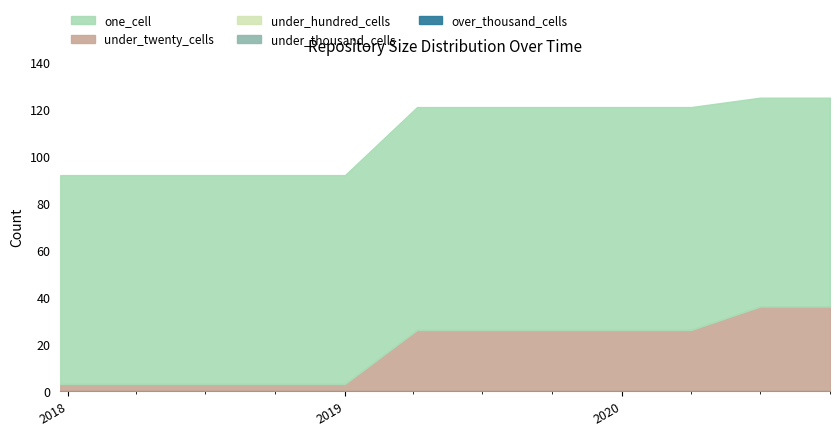

Reading left to right, transcribe all the data shown in this chart.

one_cell: 2017-12-22=89	2018-04-09=89	2018-07-11=89	2018-09-28=89	2019-01-01=89	2019-04-06=95	2019-07-01=95	2019-10-09=95	2020-01-01=95	2020-04-01=95	2020-07-01=89	2020-10-01=89
under_twenty_cells: 2017-12-22=3	2018-04-09=3	2018-07-11=3	2018-09-28=3	2019-01-01=3	2019-04-06=26	2019-07-01=26	2019-10-09=26	2020-01-01=26	2020-04-01=26	2020-07-01=36	2020-10-01=36
under_hundred_cells: 2017-12-22=0	2018-04-09=0	2018-07-11=0	2018-09-28=0	2019-01-01=0	2019-04-06=0	2019-07-01=0	2019-10-09=0	2020-01-01=0	2020-04-01=0	2020-07-01=0	2020-10-01=0
under_thousand_cells: 2017-12-22=0	2018-04-09=0	2018-07-11=0	2018-09-28=0	2019-01-01=0	2019-04-06=0	2019-07-01=0	2019-10-09=0	2020-01-01=0	2020-04-01=0	2020-07-01=0	2020-10-01=0
over_thousand_cells: 2017-12-22=0	2018-04-09=0	2018-07-11=0	2018-09-28=0	2019-01-01=0	2019-04-06=0	2019-07-01=0	2019-10-09=0	2020-01-01=0	2020-04-01=0	2020-07-01=0	2020-10-01=0